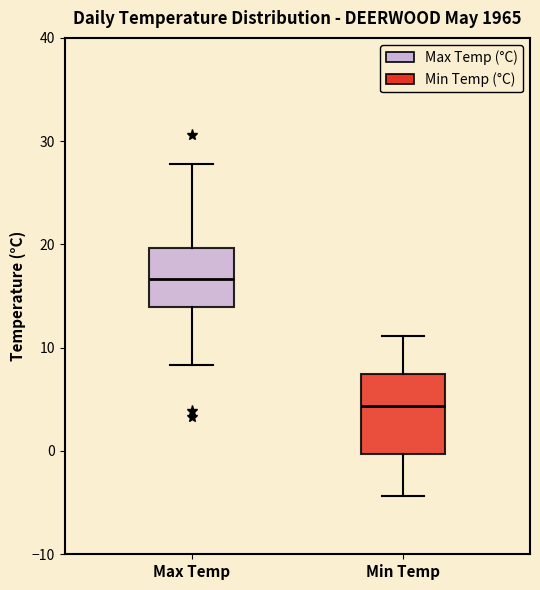

Which box has the lowest median line?

Min Temp